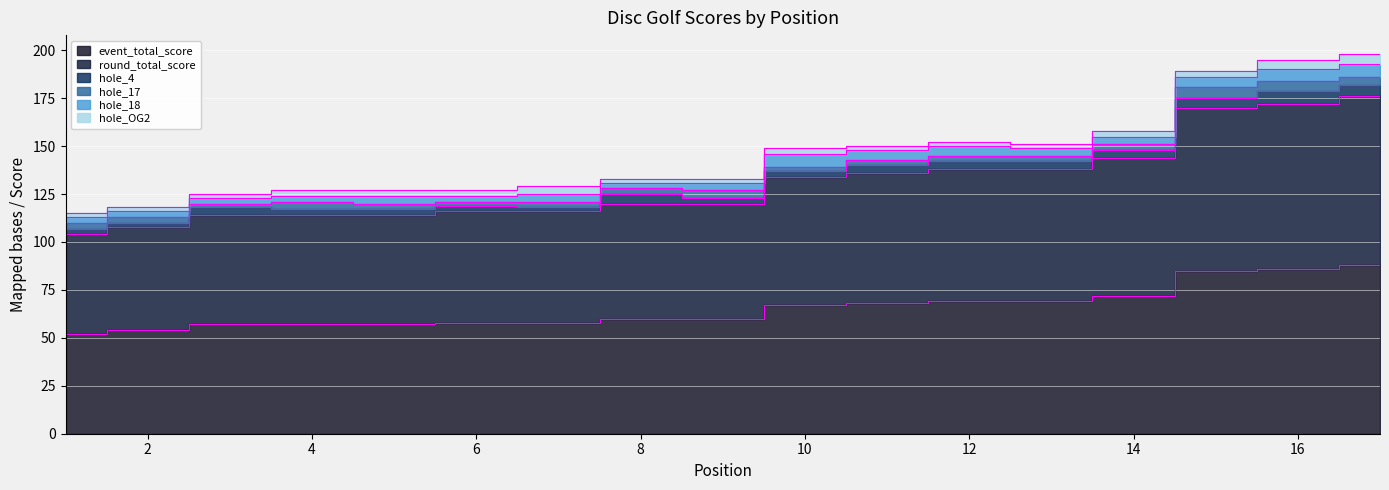

How many data points in round_total_score are less than 60?

7